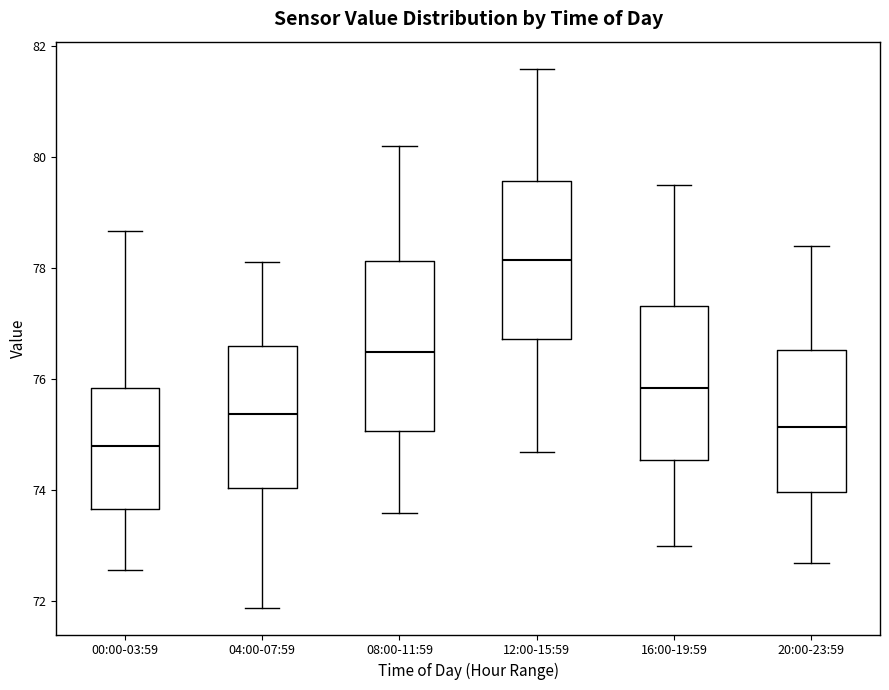

Which box's median line is the lowest?

00:00-03:59